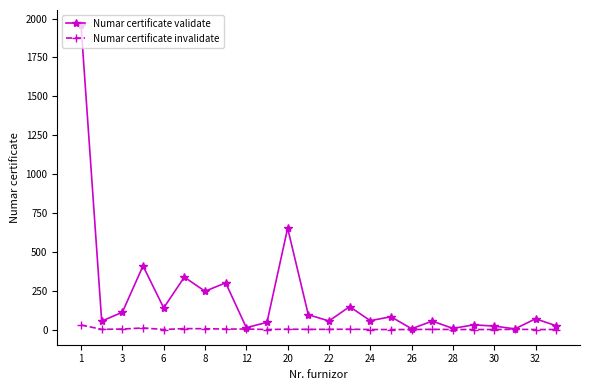

True or false: Numar certificate invalidate has more than 2 interior local peaks.

True